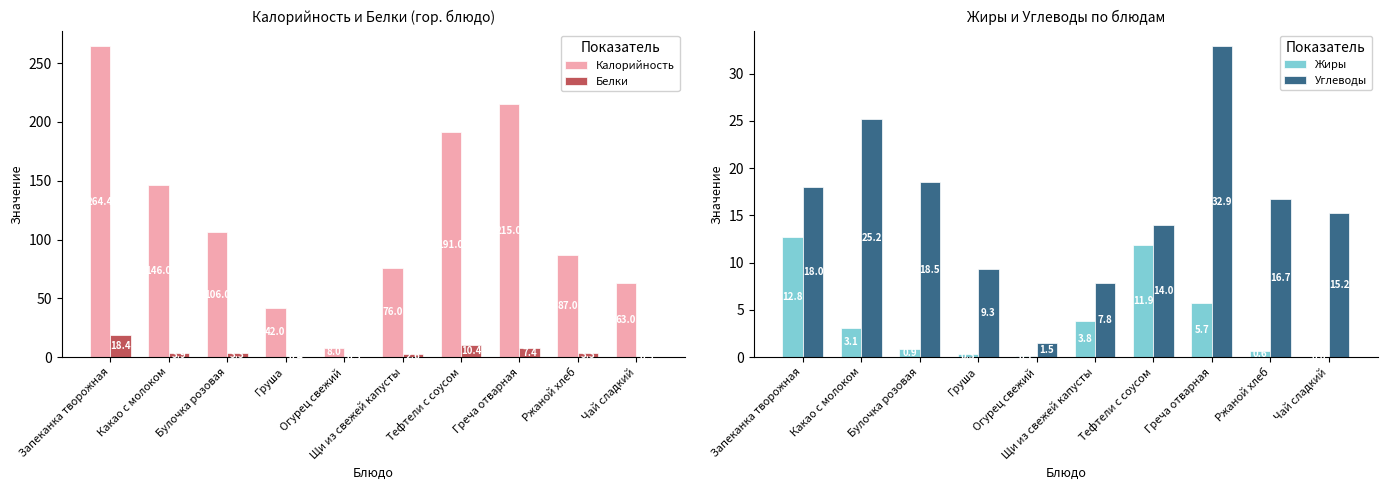

How many groups of bars are there?

10